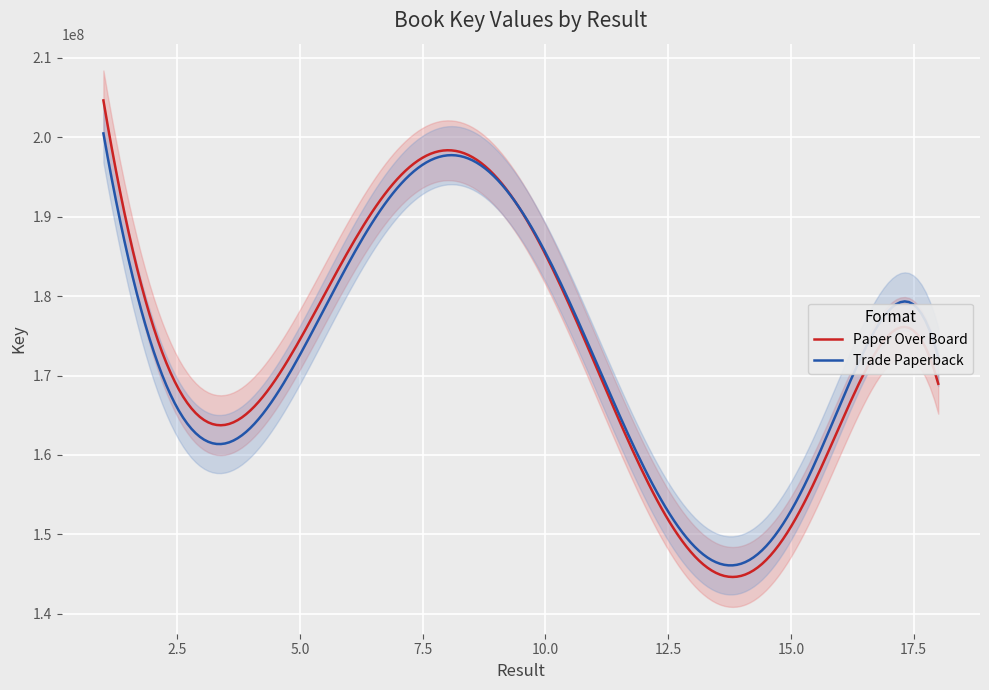

What is the difference between the Key values at 12 and 6?

27733985